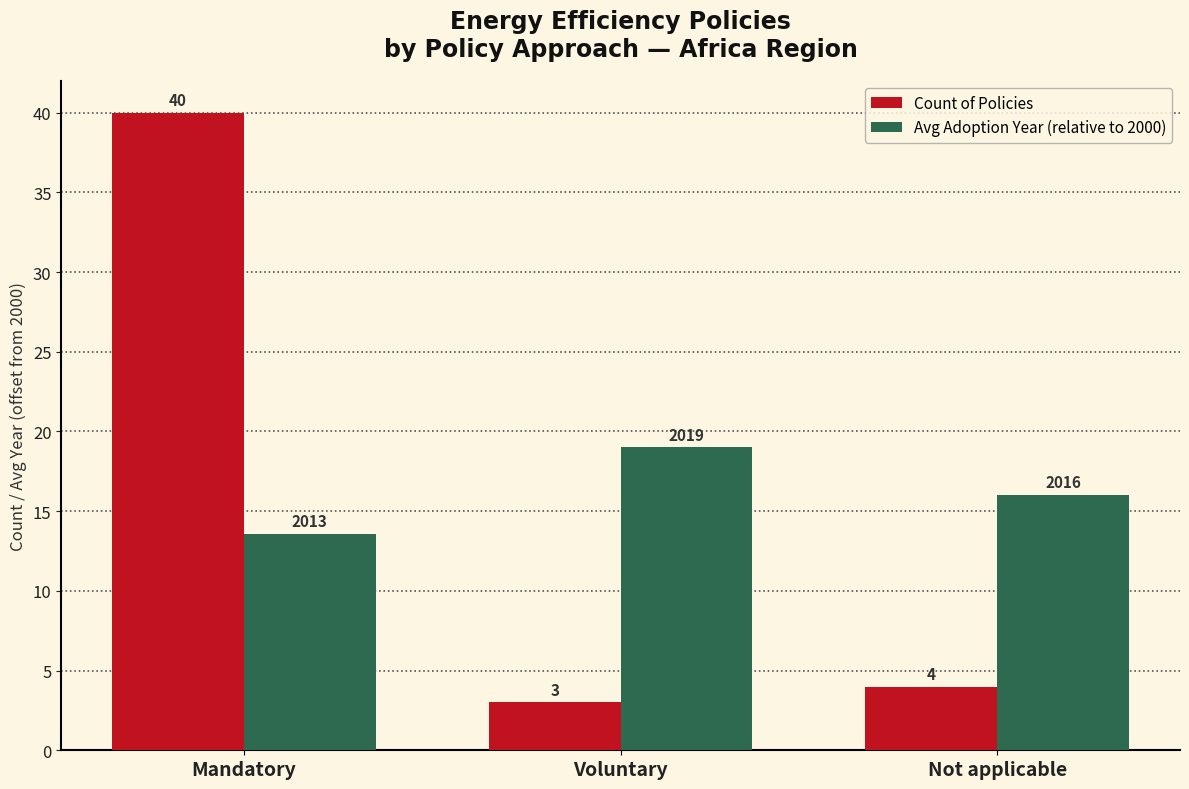

What is the value of the Avg Adoption Year (relative to 2000) bar at the 1st from the left?

13.6